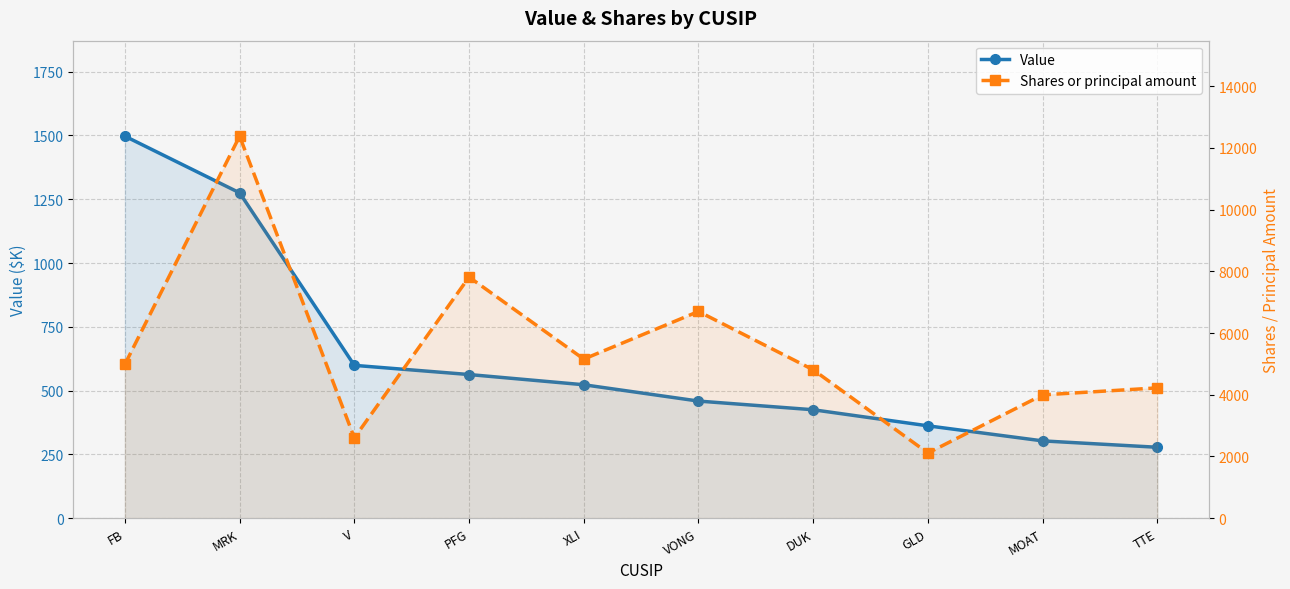

True or false: Value and Shares or principal amount cross at least once.

False